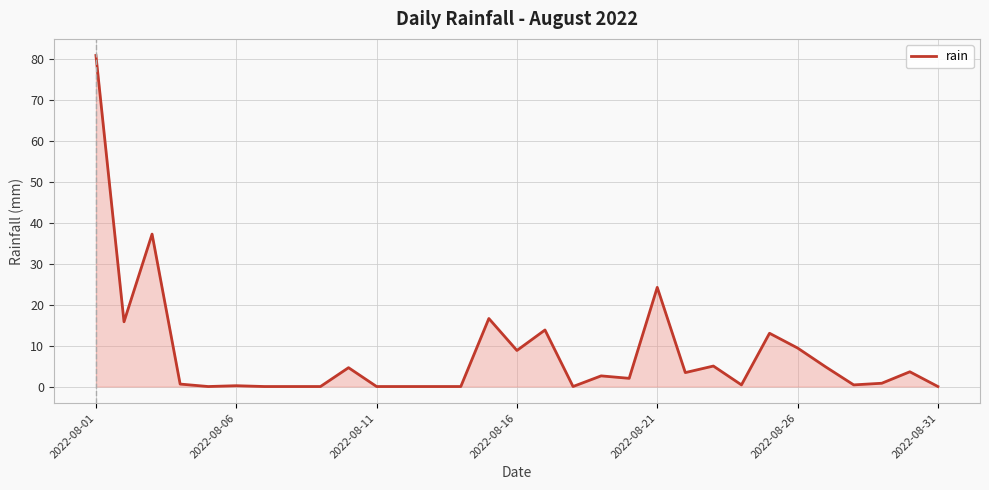

How many lines are shown in the chart?

1